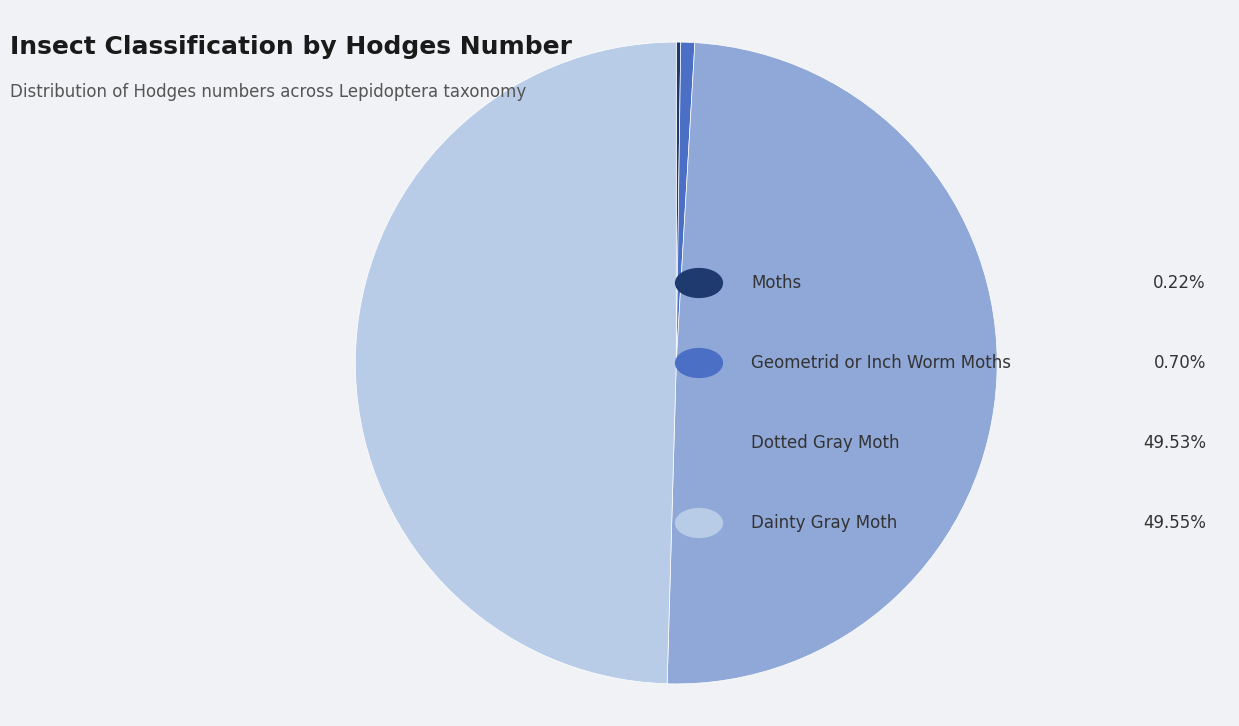

Is there a majority slice in this chart?

No